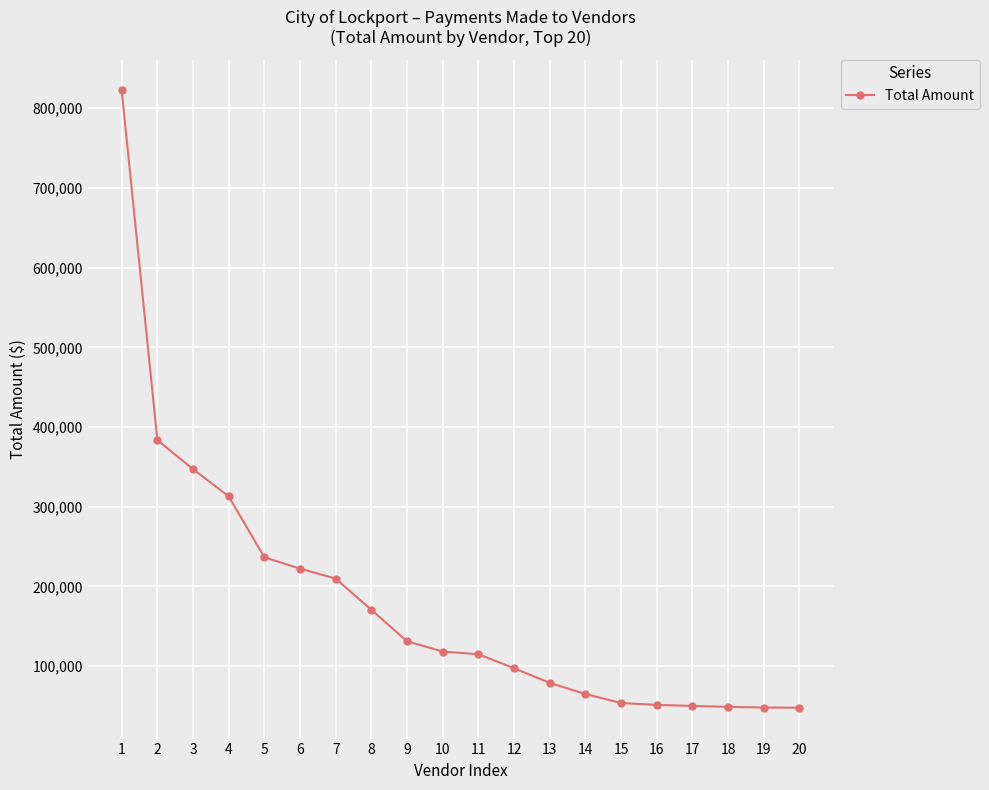

The value at 17 is 78787.0. True or false?

False